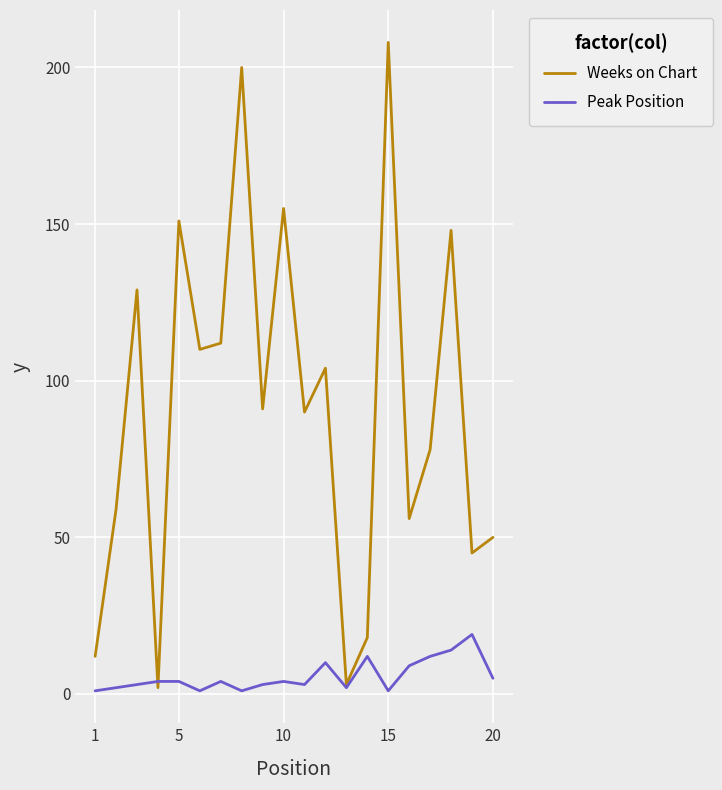

Rank the series by their maximum value, from highest to lowest.

Weeks on Chart, Peak Position